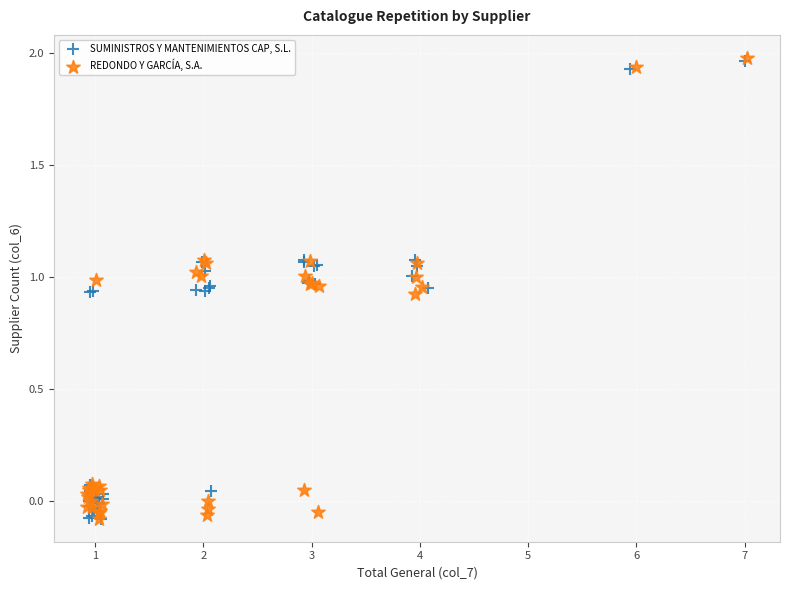

What are all the series names shown in the legend?

SUMINISTROS Y MANTENIMIENTOS CAP, S.L., REDONDO Y GARCÍA, S.A.